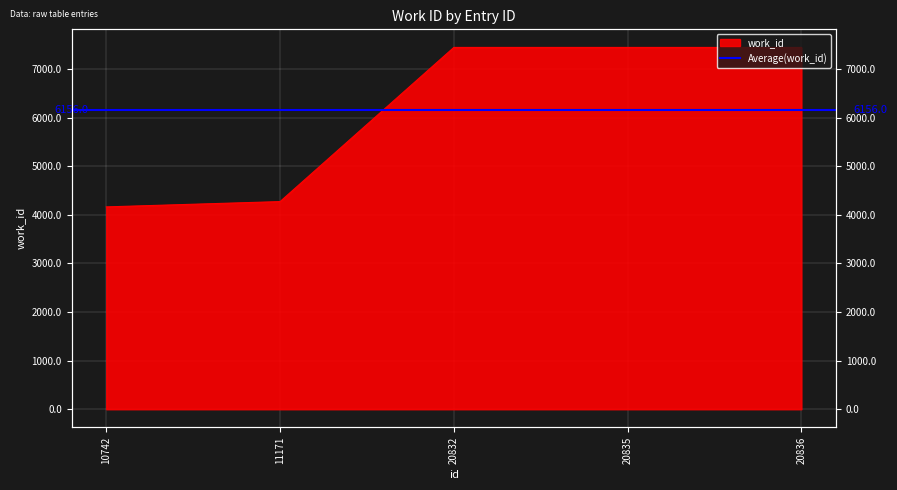

What is the ratio of the value at 20836 to the value at 20832?

1.0